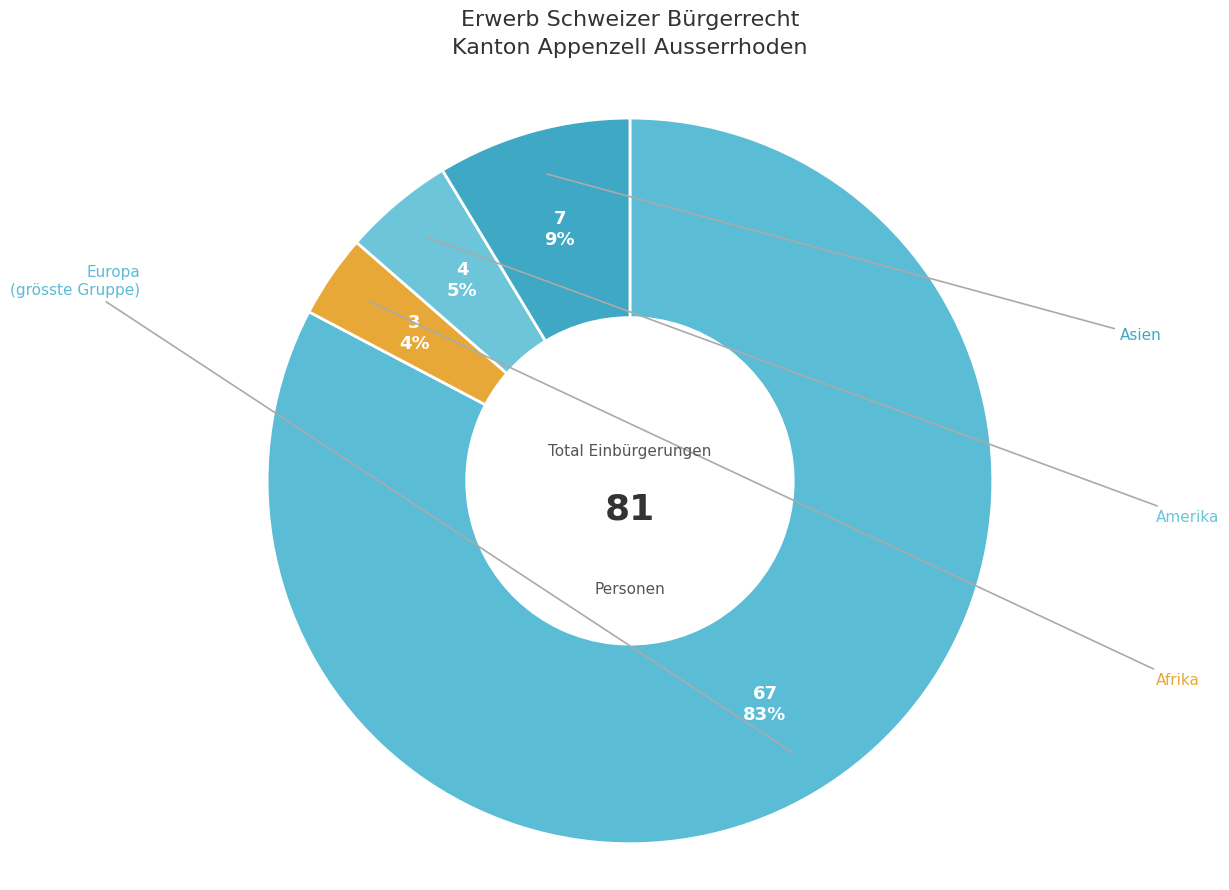

How many slices are in this pie chart?

4